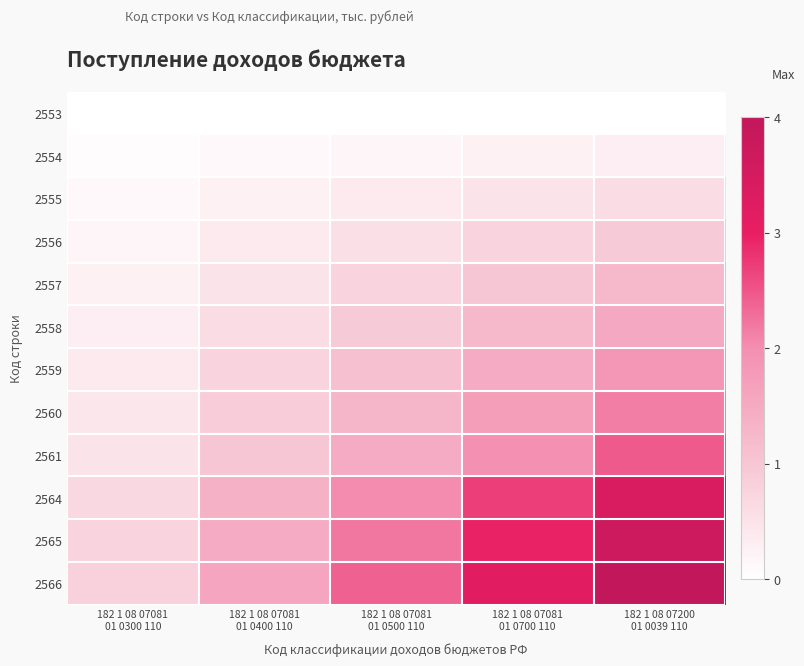

Rank the series at 182 1 08 07081 01 0300 110 from highest to lowest value.

2566, 2565, 2564, 2561, 2560, 2559, 2558, 2557, 2556, 2555, 2554, 2553